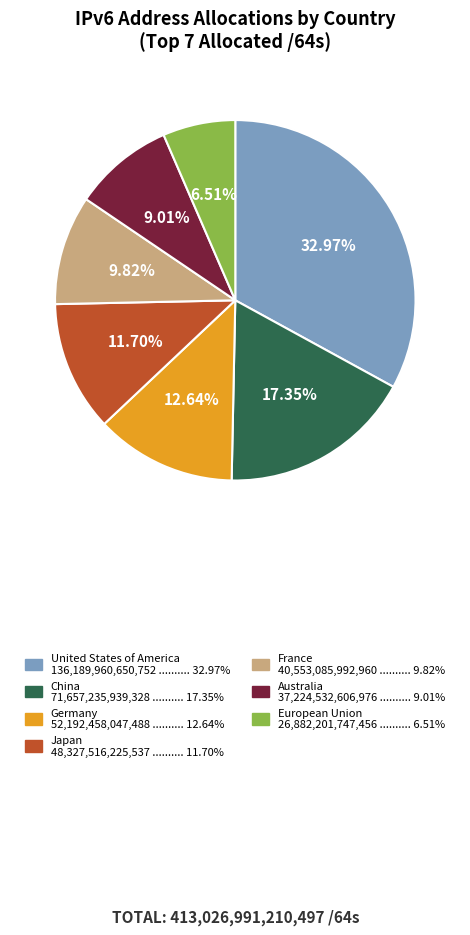

The France slice represents 10% of the pie. True or false?

True